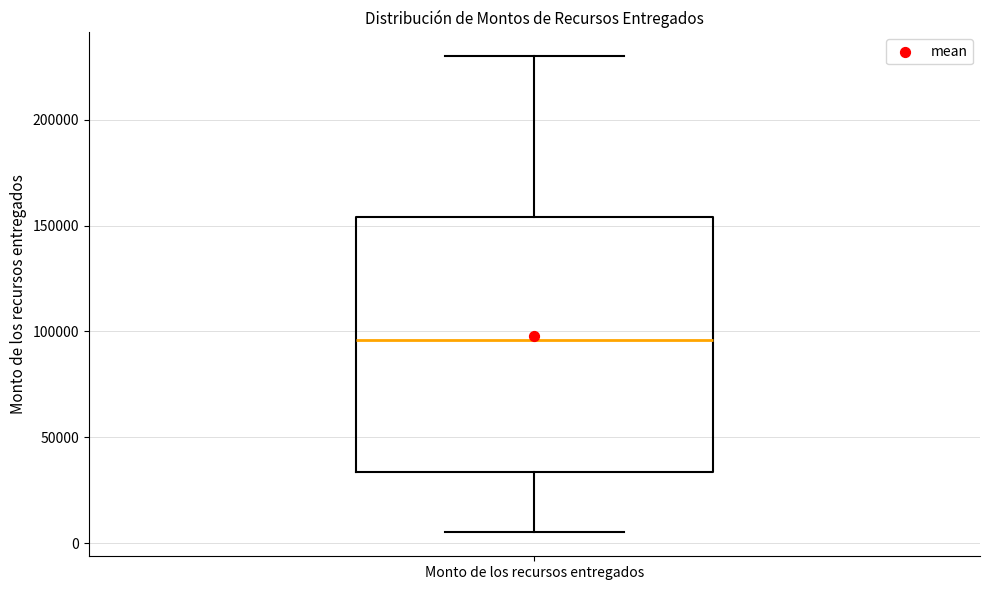

Transcribe this box plot: give where the median line is, the range the box spans, and where the two whiskers end, as read against the y-axis. The values are not printed on the chart, so give them approximately, as read against the axis.

median 95000, box 35000 to 155000, whiskers 5000 to 230000